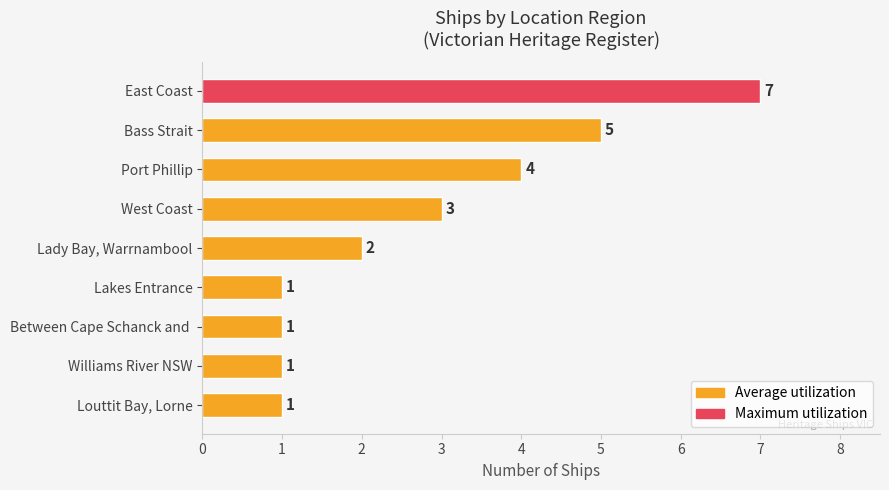

What is the label of the 3rd bar from the top?

Port Phillip